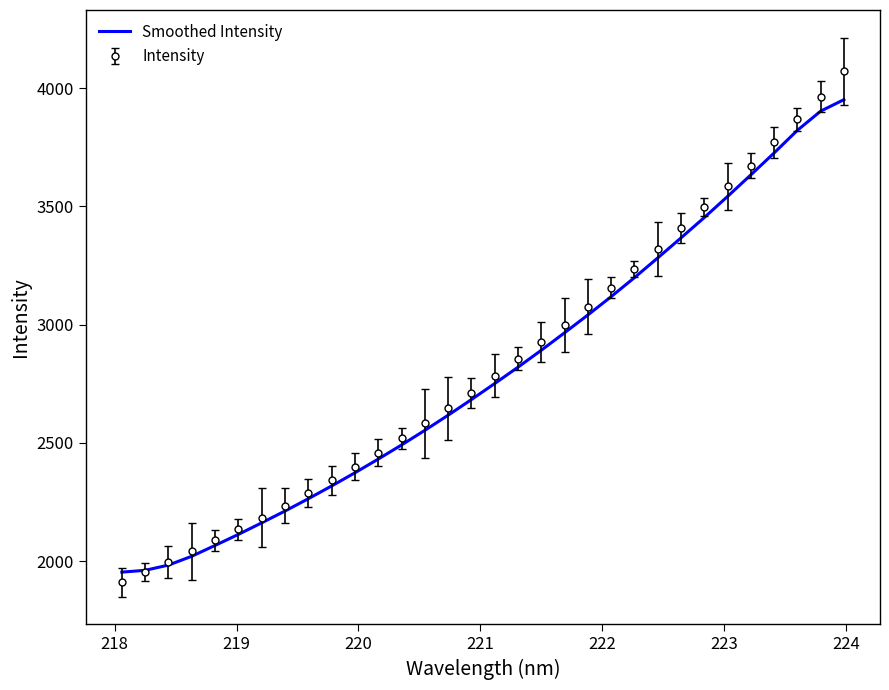

List the series in order of their peak value, highest first.

Intensity, Smoothed Intensity